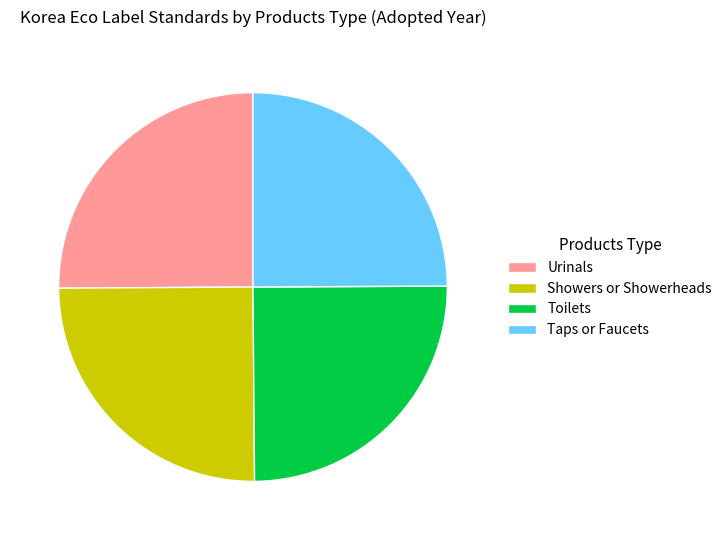

Approximately how many times larger is the value at Toilets compared to Taps or Faucets?

1.0